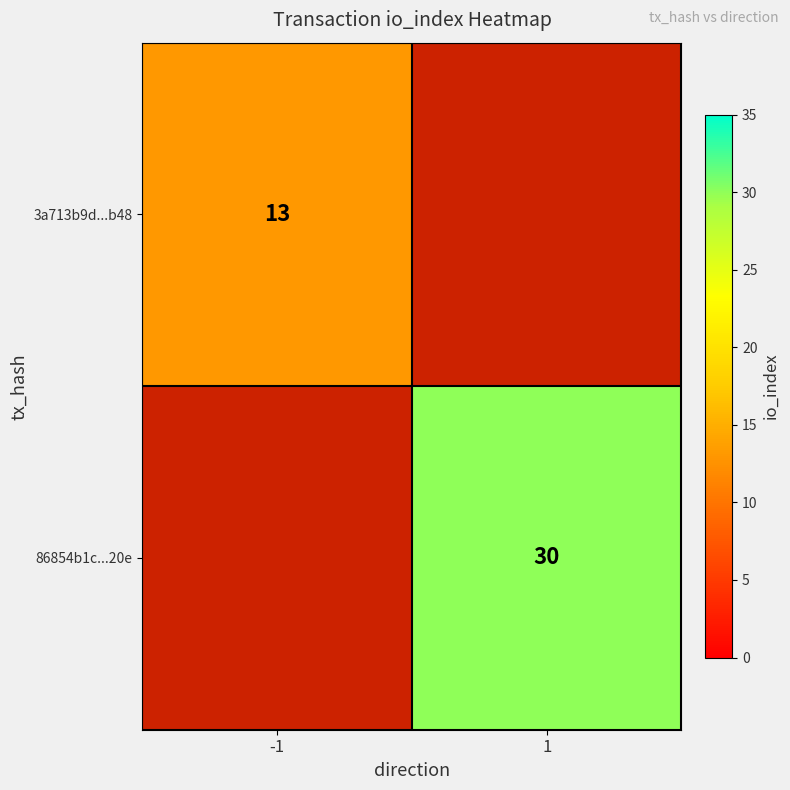

Is it true that 3a713b9d...b48 equals 8 at -1?

False